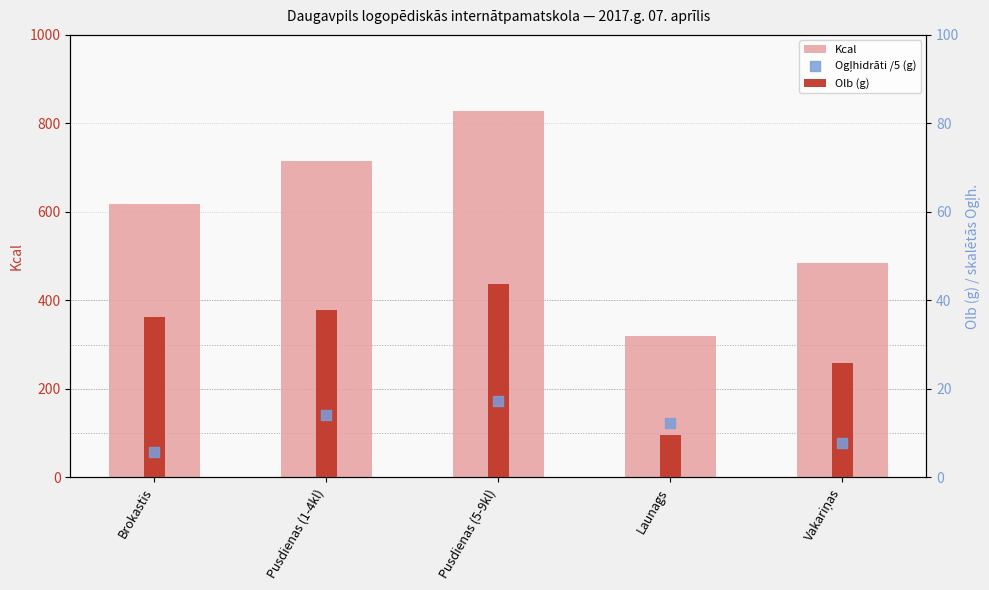

What are all the series names shown in the legend?

Kcal, Olb (g), Ogļhidrāti /5 (g)